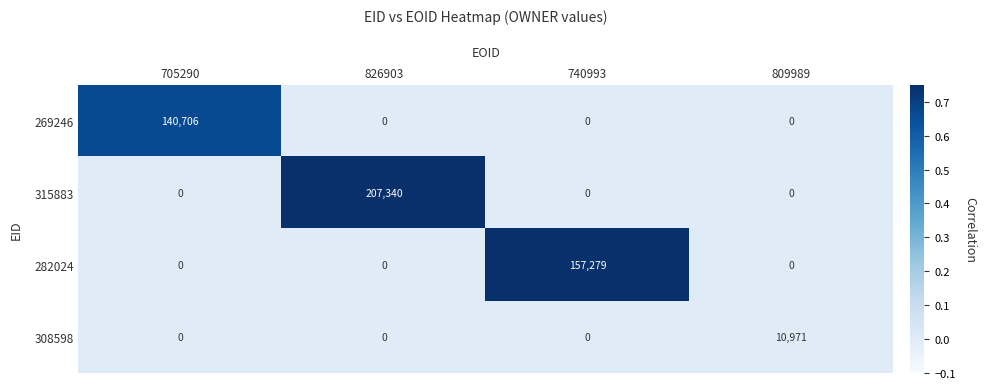

At how many categories does at least one series exceed 76373?

3